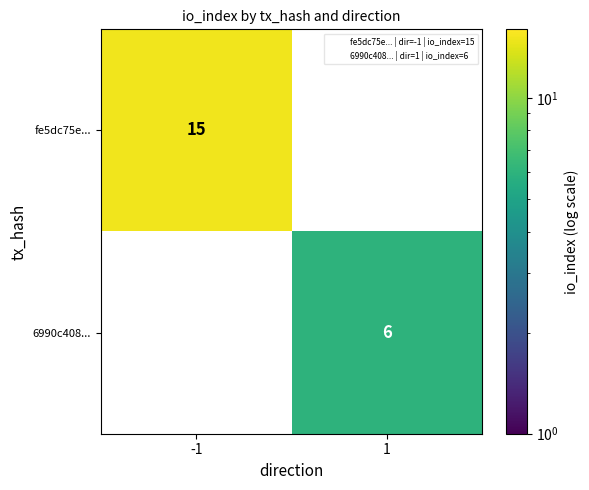

What is the difference between the 6990c408... values at 1 and -1?

6